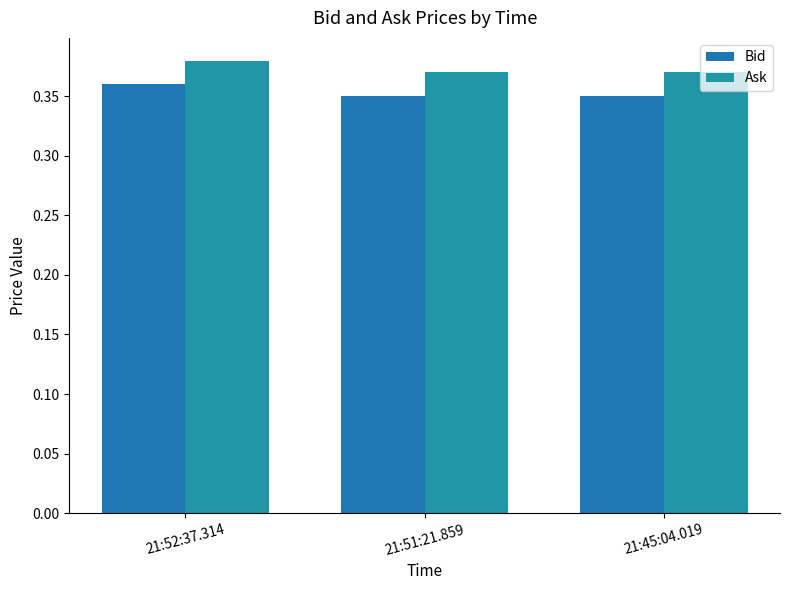

Reading left to right, list all the values displayed in this chart.

Bid: 0.4	0.3	0.3
Ask: 0.4	0.4	0.4